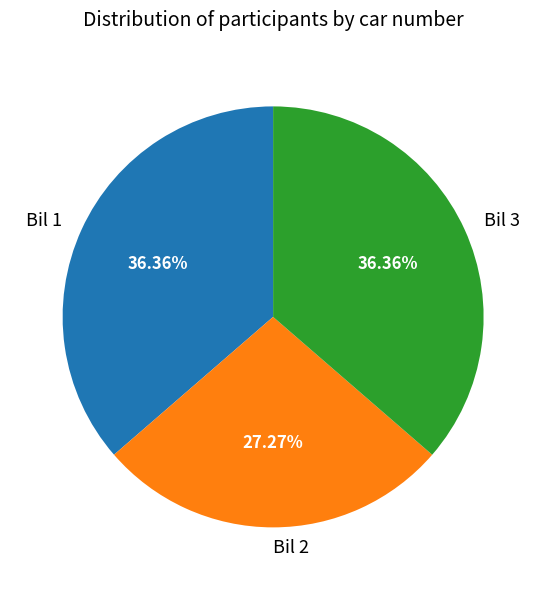

Is the sum of Bil 2 and Bil 1 greater than half?

Yes